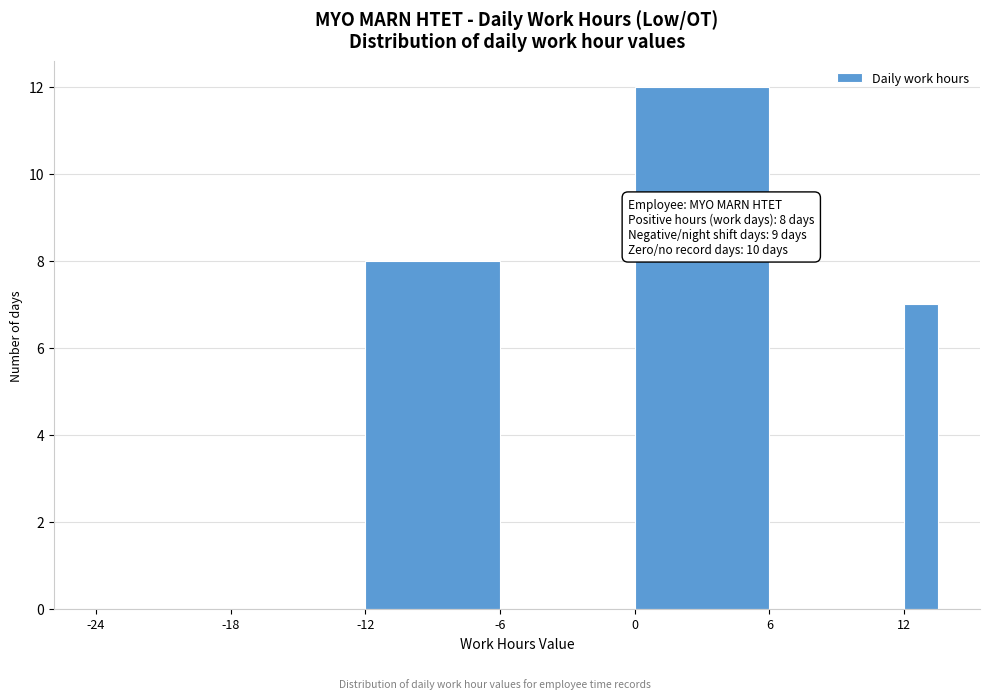

Read against the x-axis, roughly where is the centre of the tallest bar?

3